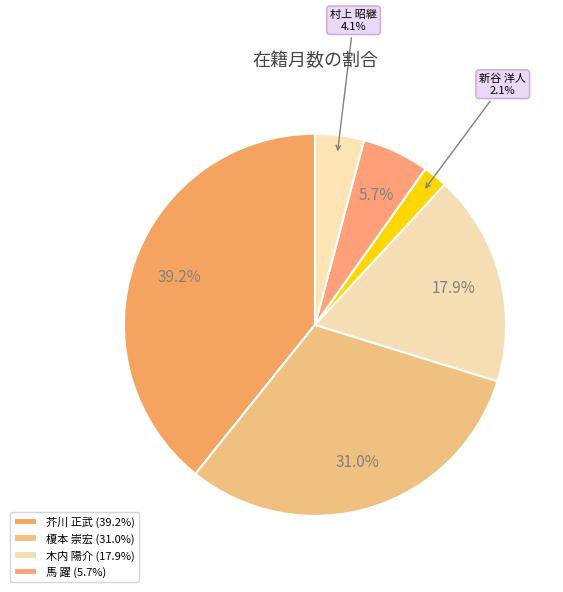

Which slice is the smallest?

新谷 洋人